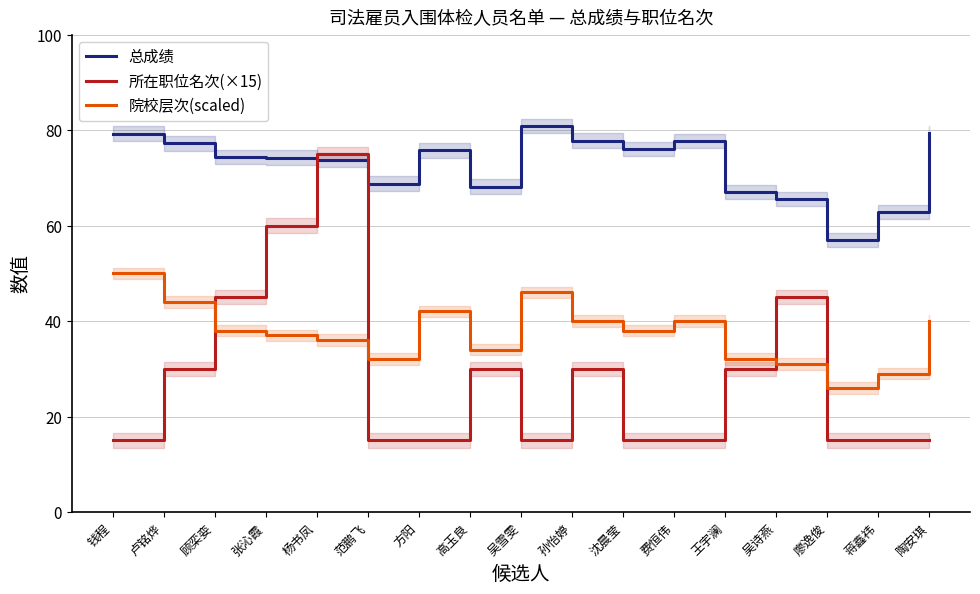

Reading left to right, list all the values displayed in this chart.

总成绩: 钱程=79.3	卢铭烨=77.2	顾栾娈=74.3	张沁霞=74.2	杨书凤=73.8	范鹏飞=68.8	方阳=75.7	高玉良=68.1	吴雪雯=80.8	孙怡婷=77.8	沈晨莹=76.0	费恒伟=77.7	王宇澜=67.0	吴诗燕=65.6	廖逸俊=56.9	蒋鑫祎=62.8	陶安琪=79.4
所在职位名次(×15): 钱程=15.0	卢铭烨=30.0	顾栾娈=45.0	张沁霞=60.0	杨书凤=75.0	范鹏飞=15.0	方阳=15.0	高玉良=30.0	吴雪雯=15.0	孙怡婷=30.0	沈晨莹=15.0	费恒伟=15.0	王宇澜=30.0	吴诗燕=45.0	廖逸俊=15.0	蒋鑫祎=15.0	陶安琪=15.0
院校层次(scaled): 钱程=50.0	卢铭烨=44.0	顾栾娈=38.0	张沁霞=37.0	杨书凤=36.0	范鹏飞=32.0	方阳=42.0	高玉良=34.0	吴雪雯=46.0	孙怡婷=40.0	沈晨莹=38.0	费恒伟=40.0	王宇澜=32.0	吴诗燕=31.0	廖逸俊=26.0	蒋鑫祎=29.0	陶安琪=40.0